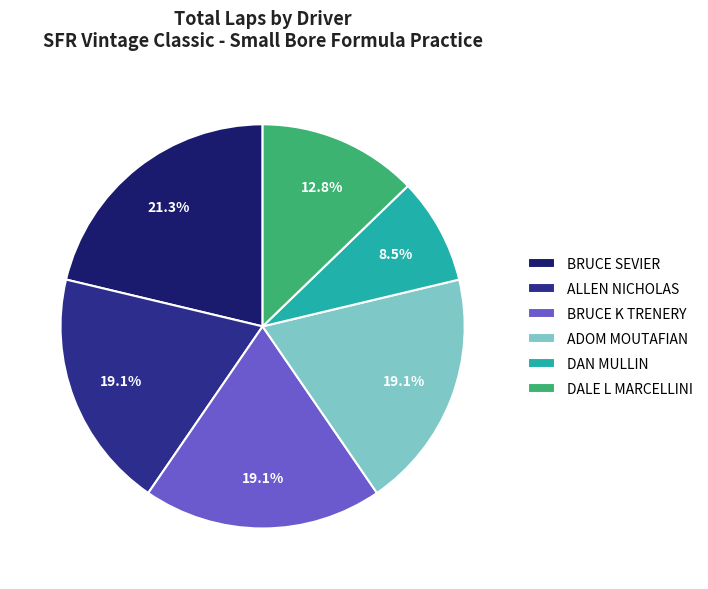

How many segments does this pie chart have?

6